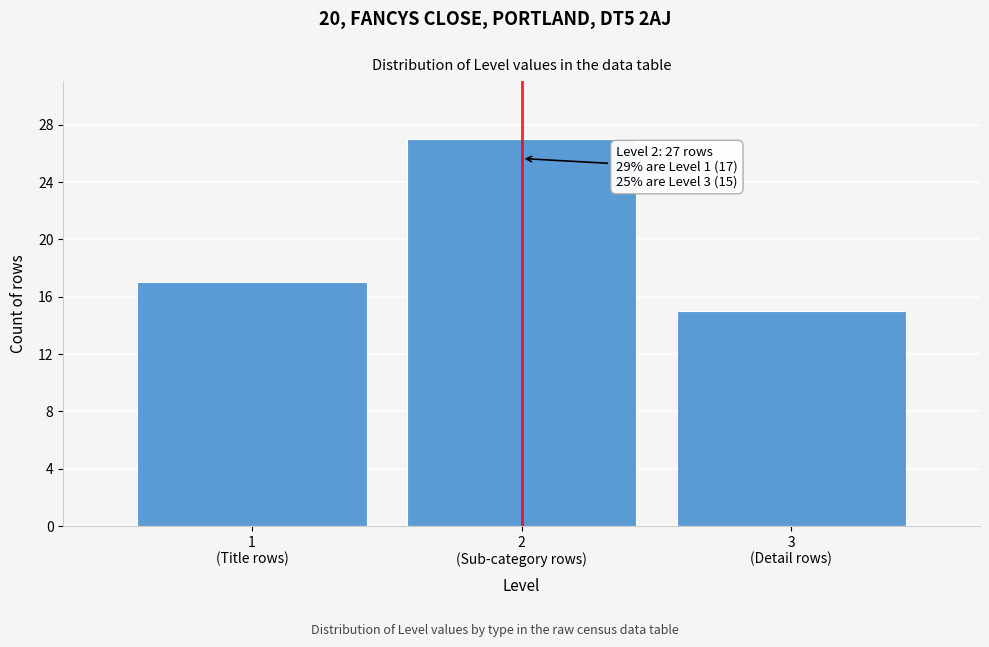

Reading left to right, extract all data points from this chart.

17	27	15